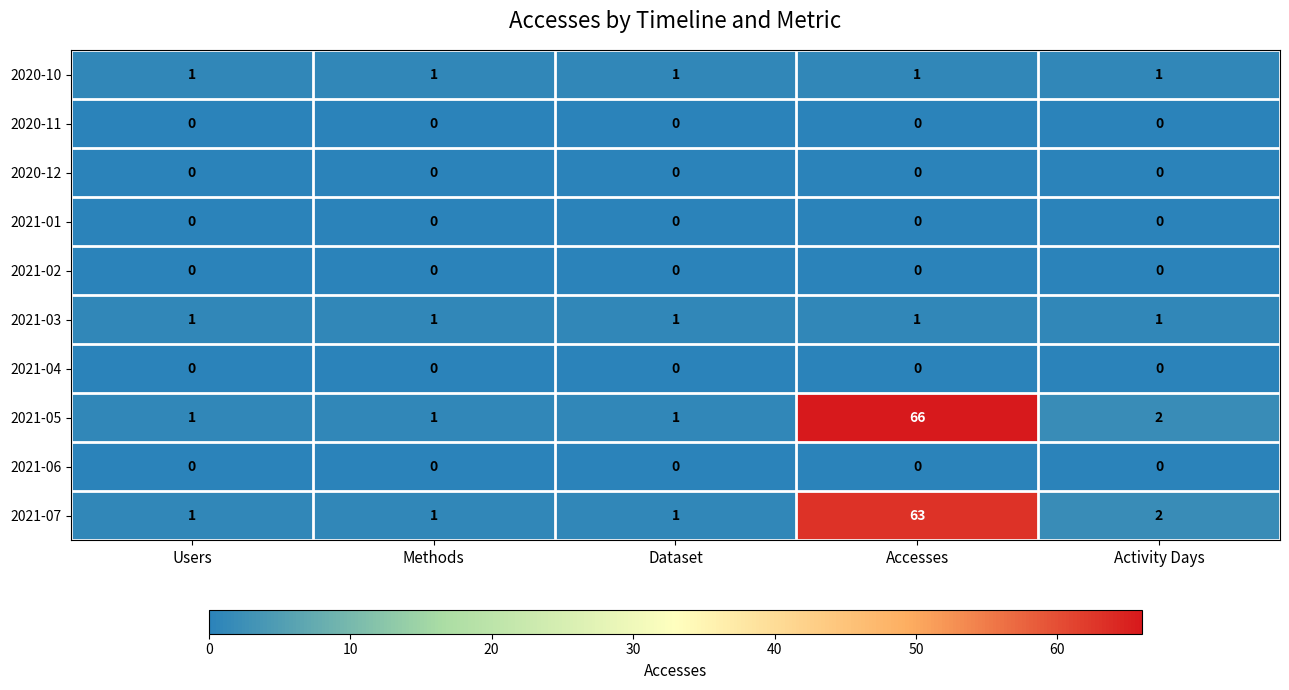

The 2020-10 series shows 0 at Users. True or false?

False